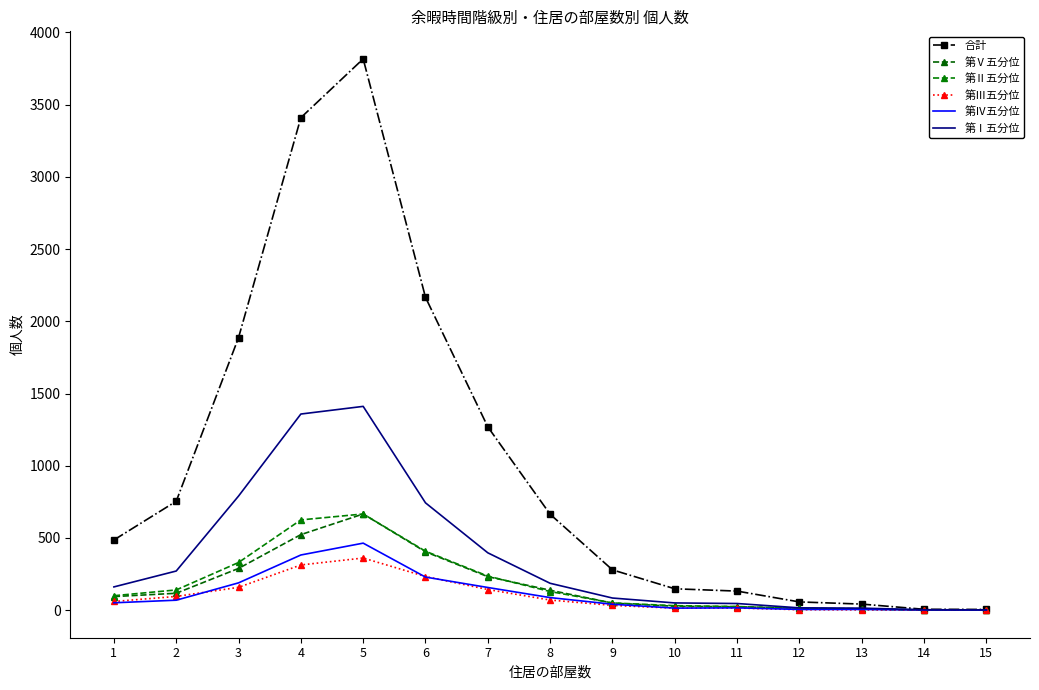

List the series in order of their peak value, highest first.

合計, 第Ⅰ五分位, 第Ⅴ五分位, 第Ⅱ五分位, 第Ⅳ五分位, 第Ⅲ五分位